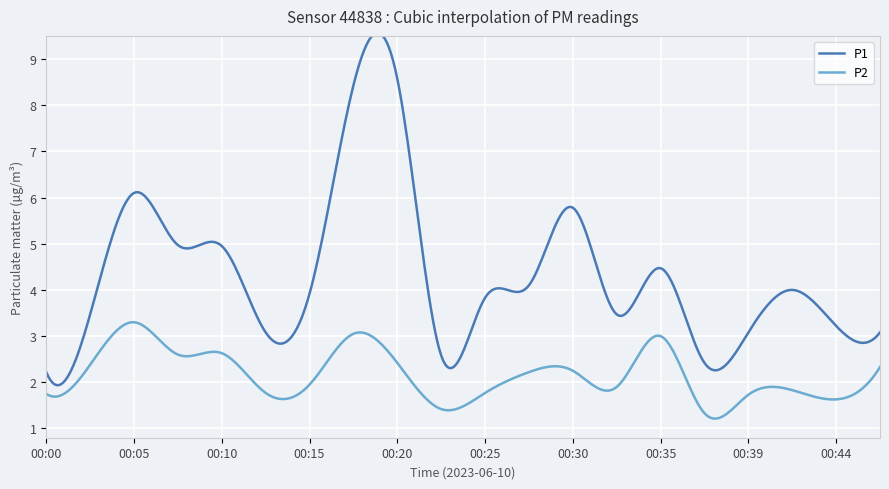

True or false: P2 has more than 1 interior local peaks.

True